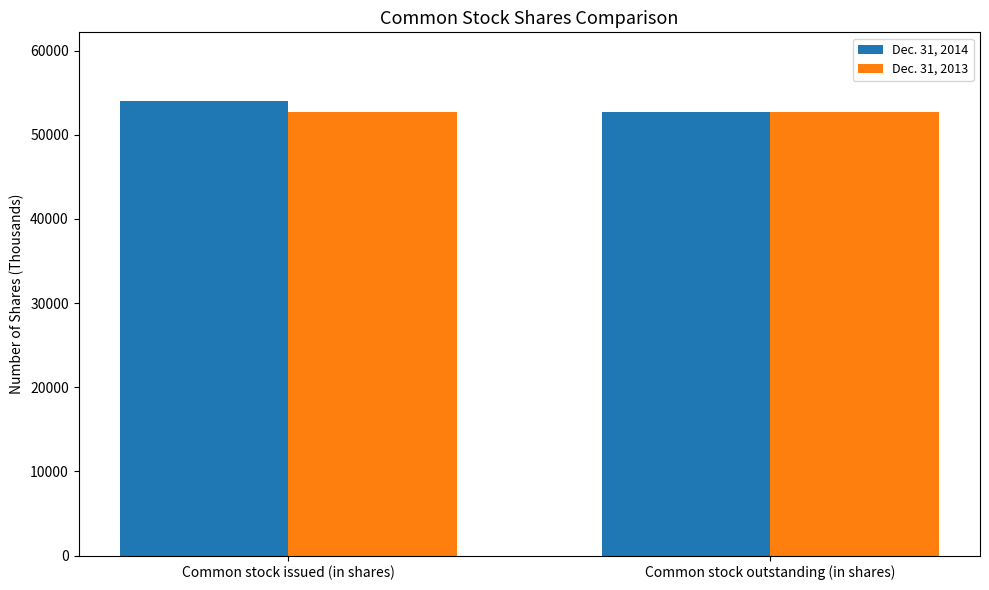

What value does the Dec. 31, 2014 series have at Common stock issued (in shares), to the nearest 10?

54060